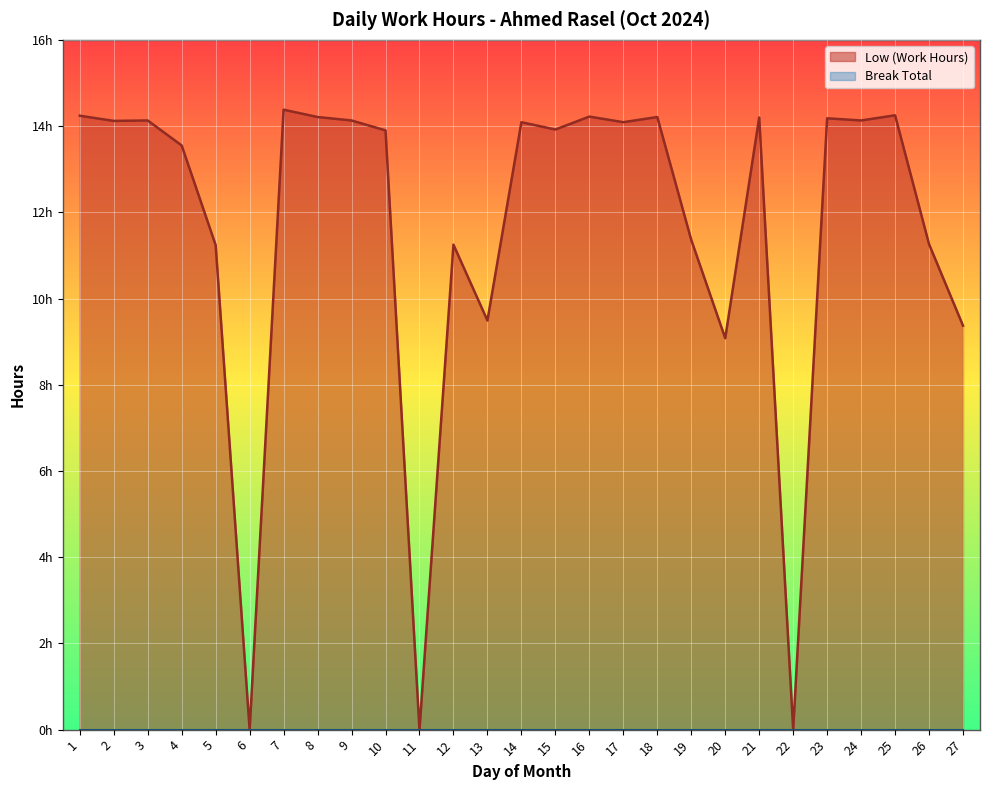

Rank the categories by value from highest to lowest.

7, 25, 1, 16, 8, 18, 21, 23, 3, 9, 24, 2, 14, 17, 15, 10, 4, 19, 26, 12, 5, 13, 27, 20, 6, 11, 22